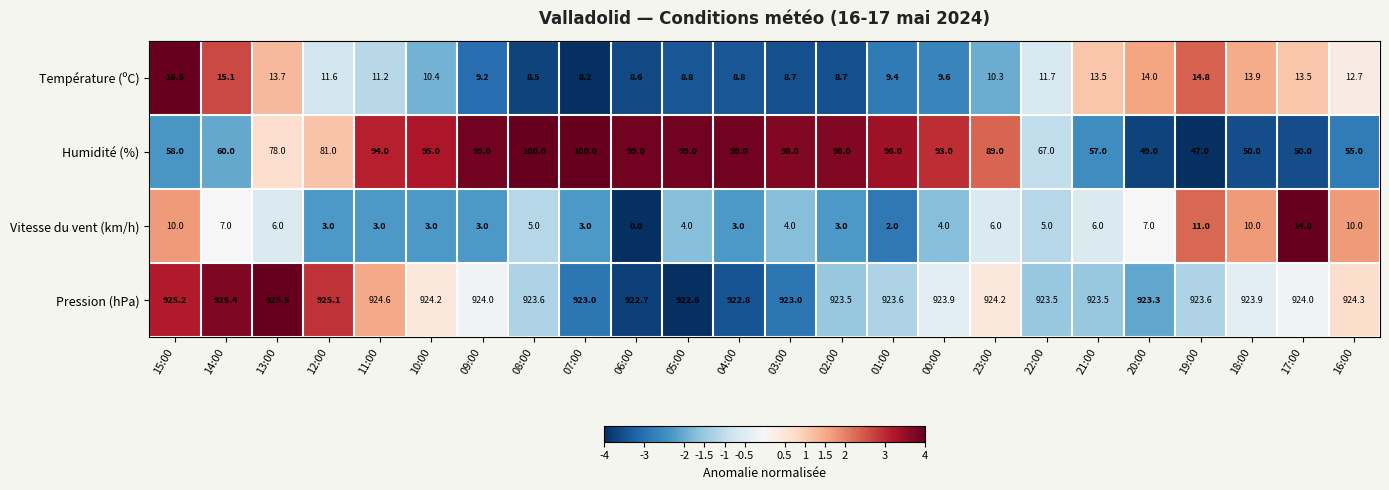

At how many categories does at least one series exceed 810?

24